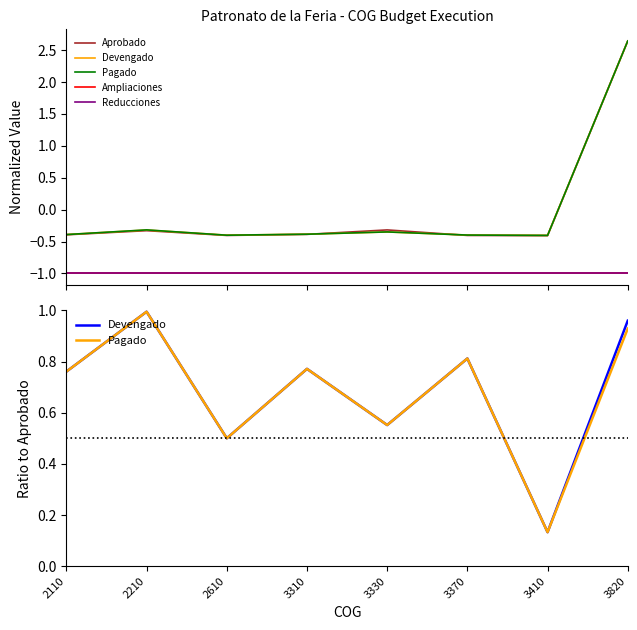

Which category has the lowest value across all series?

2110